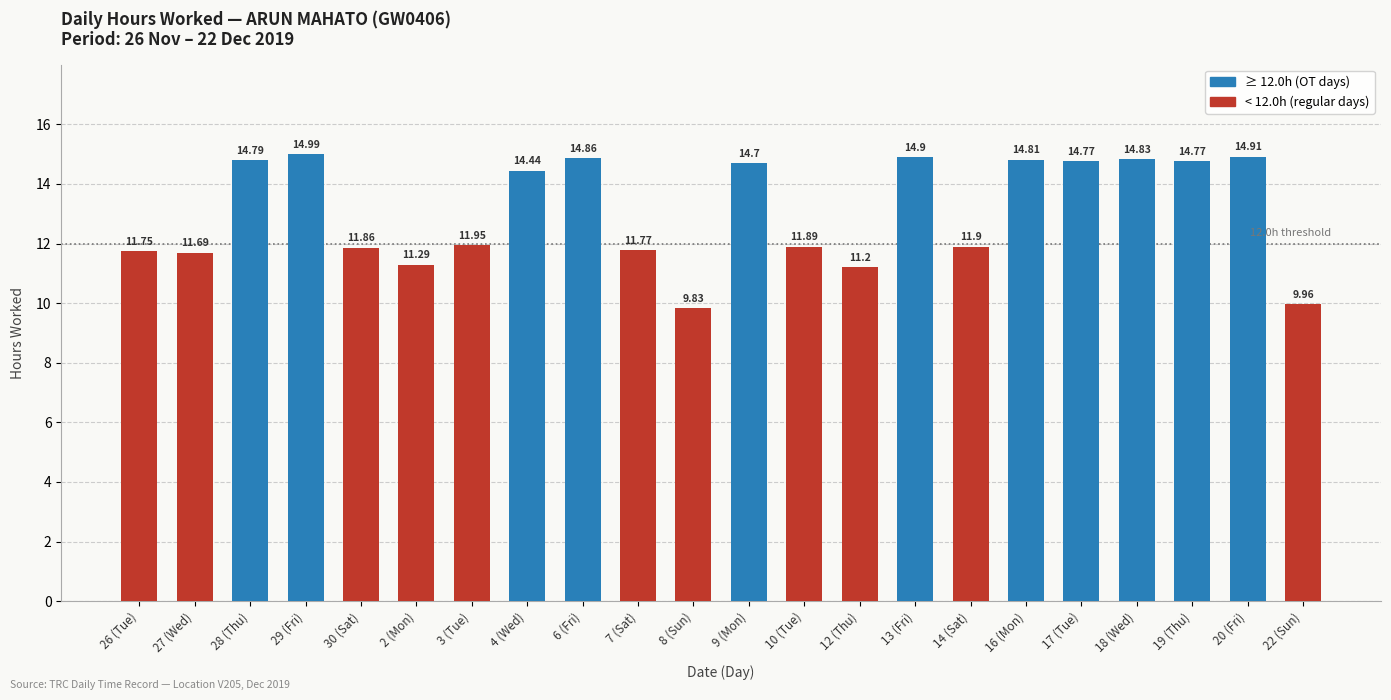

Approximately how many times larger is the value at 19 (Thu) compared to 28 (Thu)?

1.0